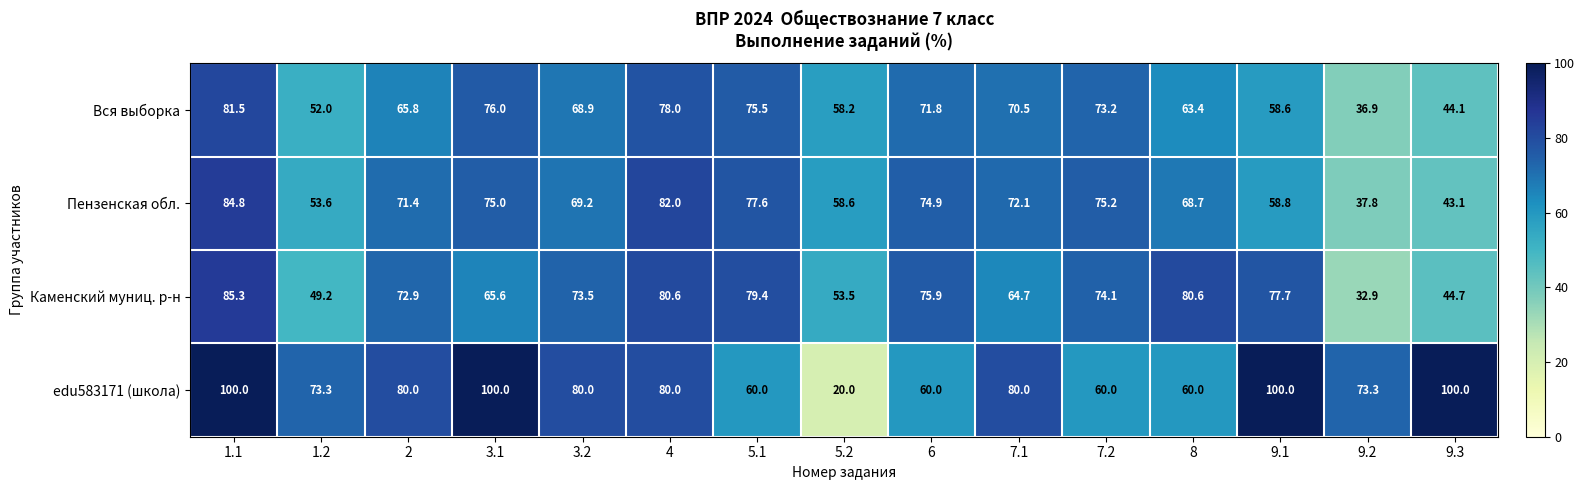

Rank the series by their maximum value, from highest to lowest.

edu583171 (школа), Каменский муниц. р-н, Пензенская обл., Вся выборка